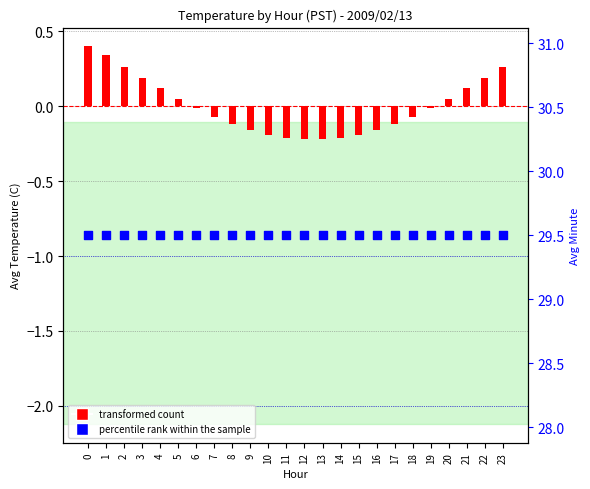

Which series has the widest spread of Y values?

transformed count